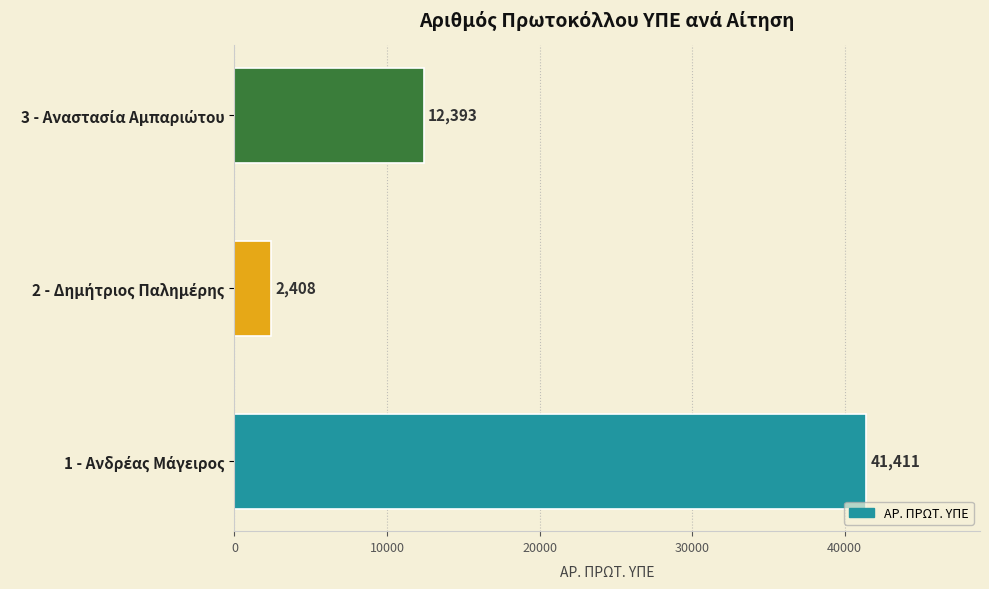

What is the minimum value shown in the chart?

2408